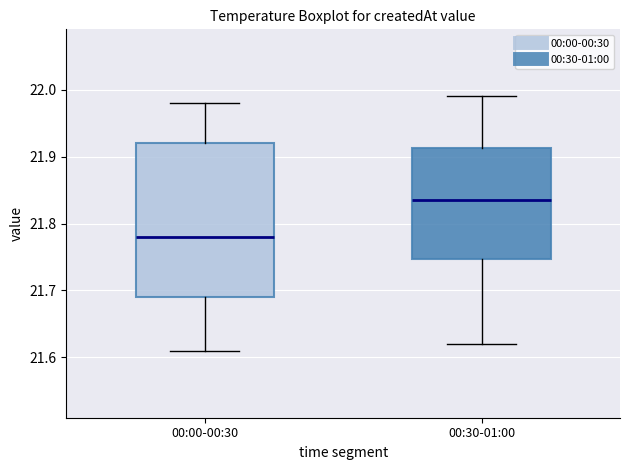

Reading left to right, transcribe this box plot: for each box, give where its median line is, the range the box spans, and where its two whiskers end, as read against the y-axis. The values are not printed on the chart, so give them approximately, as read against the axis.

00:00-00:30: median 21.78, box 21.69 to 21.92, whiskers 21.61 to 21.98
00:30-01:00: median 21.84, box 21.75 to 21.91, whiskers 21.62 to 21.99